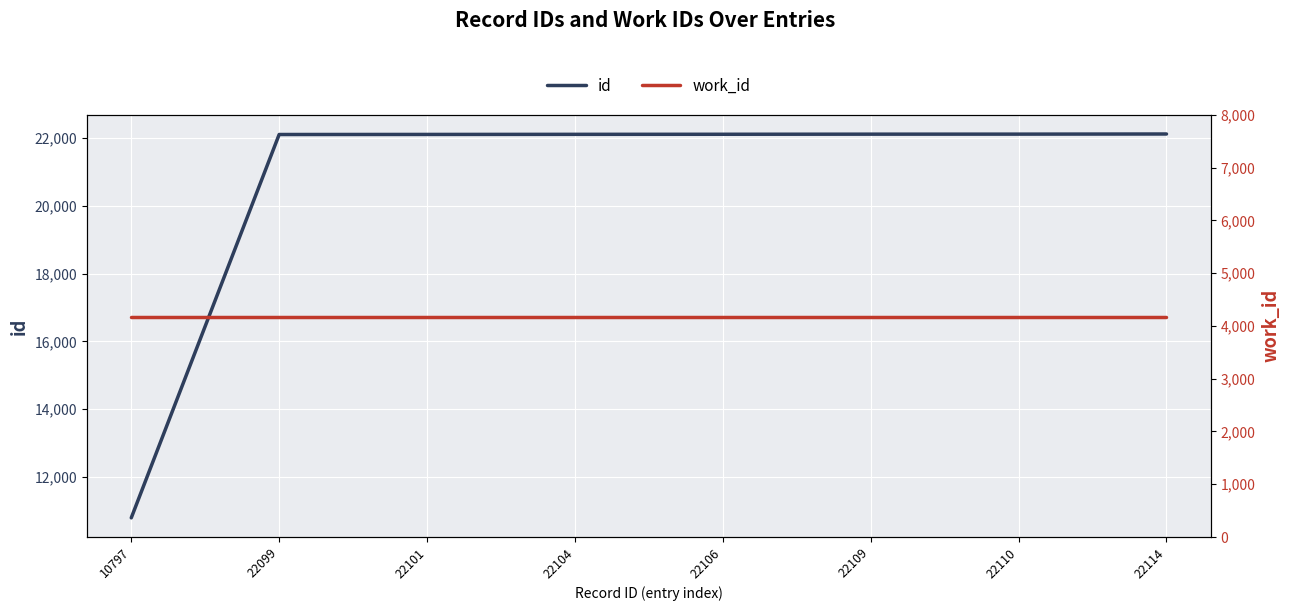

Between 22101 and 22104, which is larger?

22104